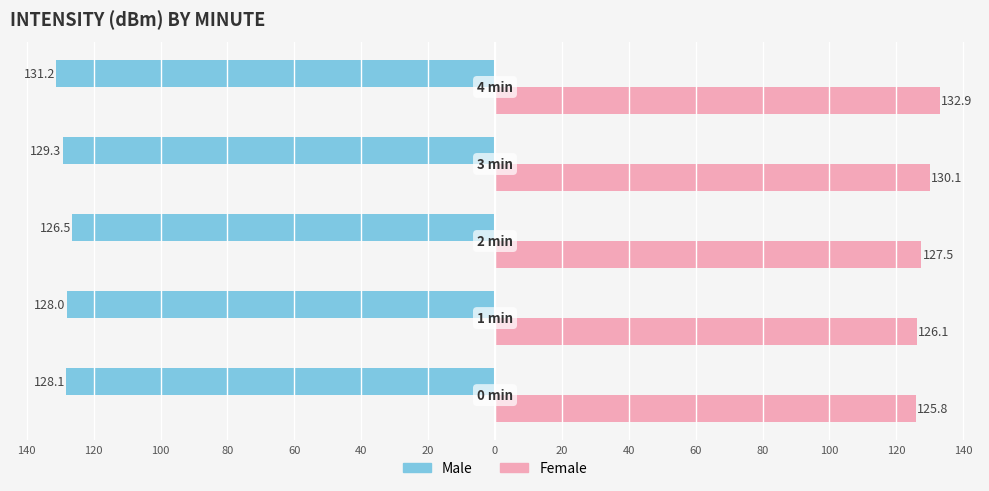

What is the average value of the Female series?

128.5